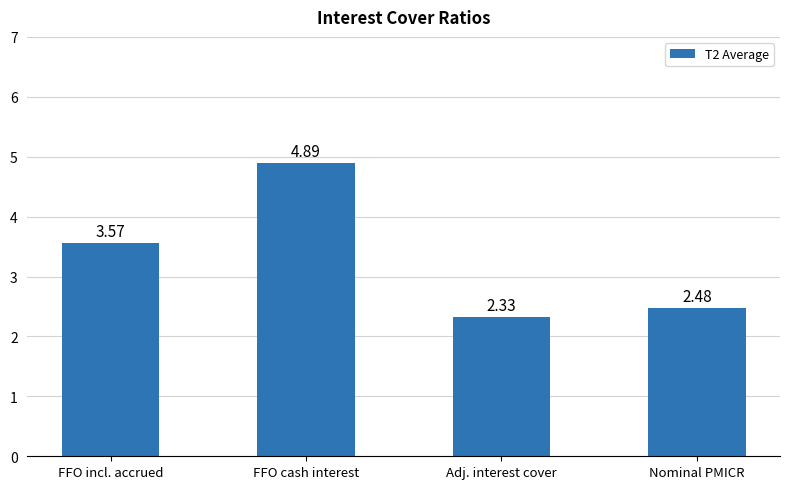

How many data points are above 3?

2